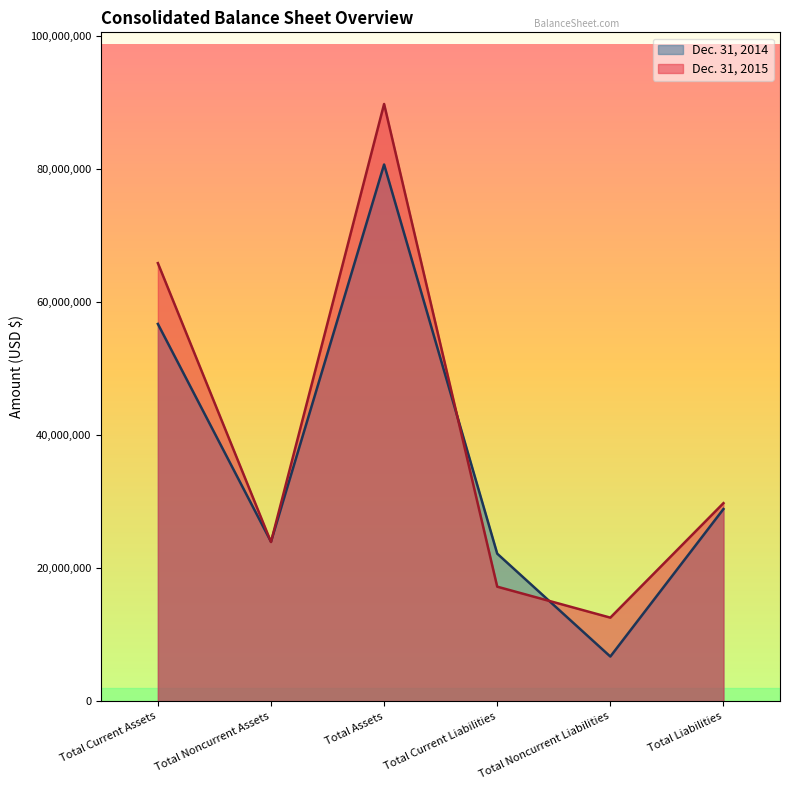

Reading right to left, extract all data points from this chart.

Dec. 31, 2015: 29756325	12551154	17205171	89748007	23914962	65833045
Dec. 31, 2014: 28873124	6705015	22168109	80655333	23962261	56693072